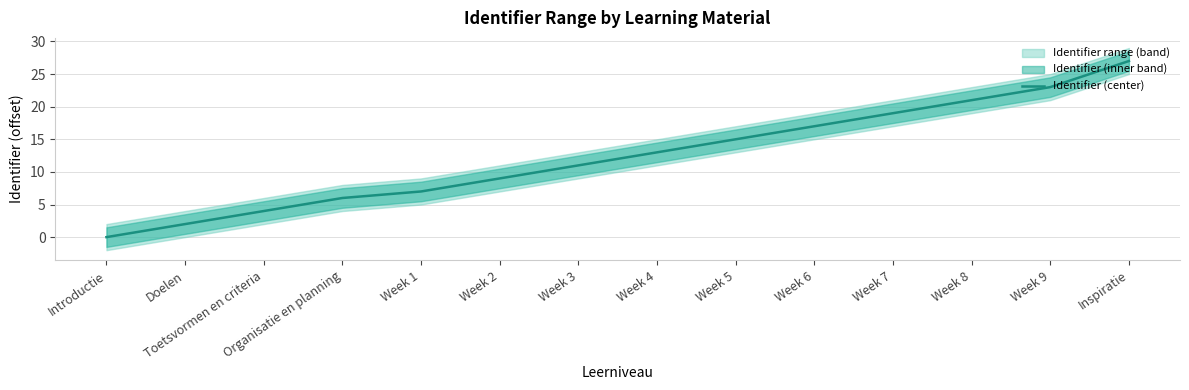

Reading left to right, list all the values displayed in this chart.

Introductie=0	Doelen=2	Toetsvormen en criteria=4	Organisatie en planning=6	Week 1=7	Week 2=9	Week 3=11	Week 4=13	Week 5=15	Week 6=17	Week 7=19	Week 8=21	Week 9=23	Inspiratie=27